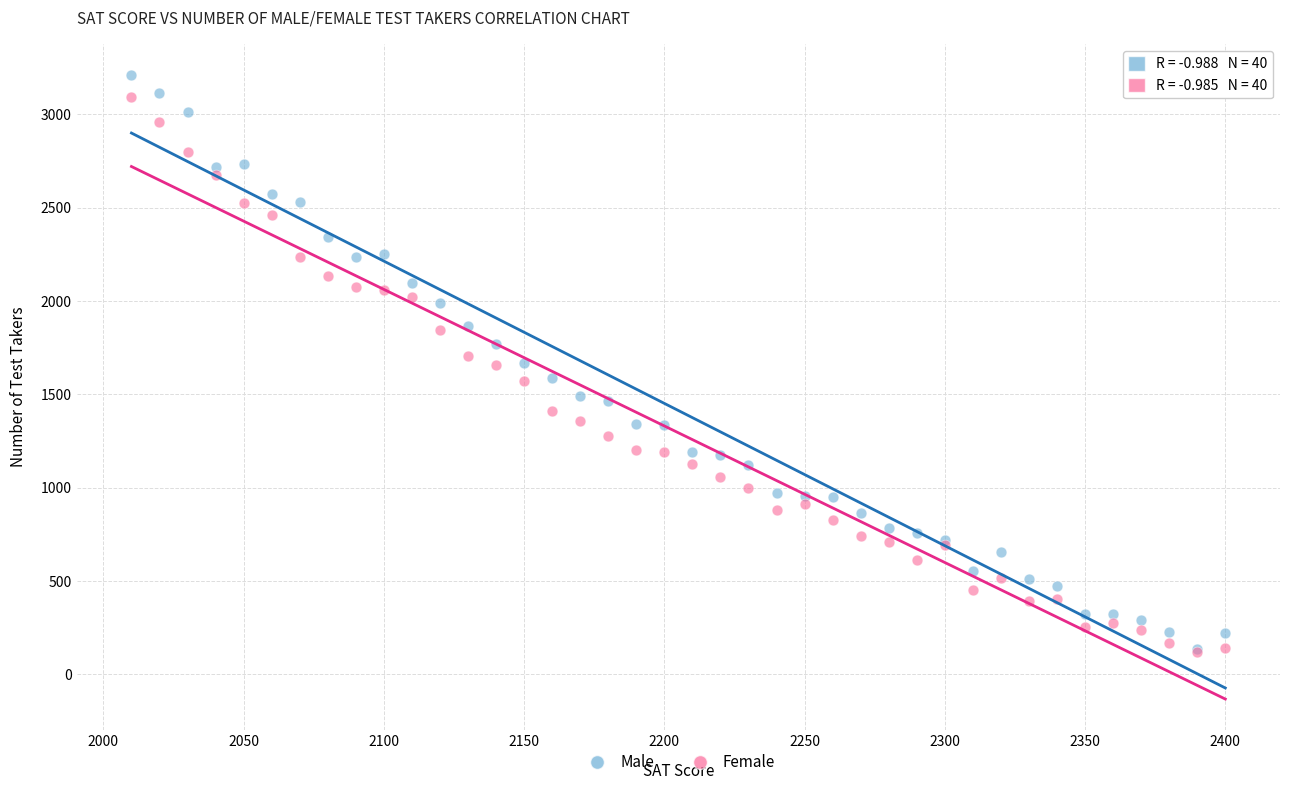

Which series contains the highest Y value?

Male